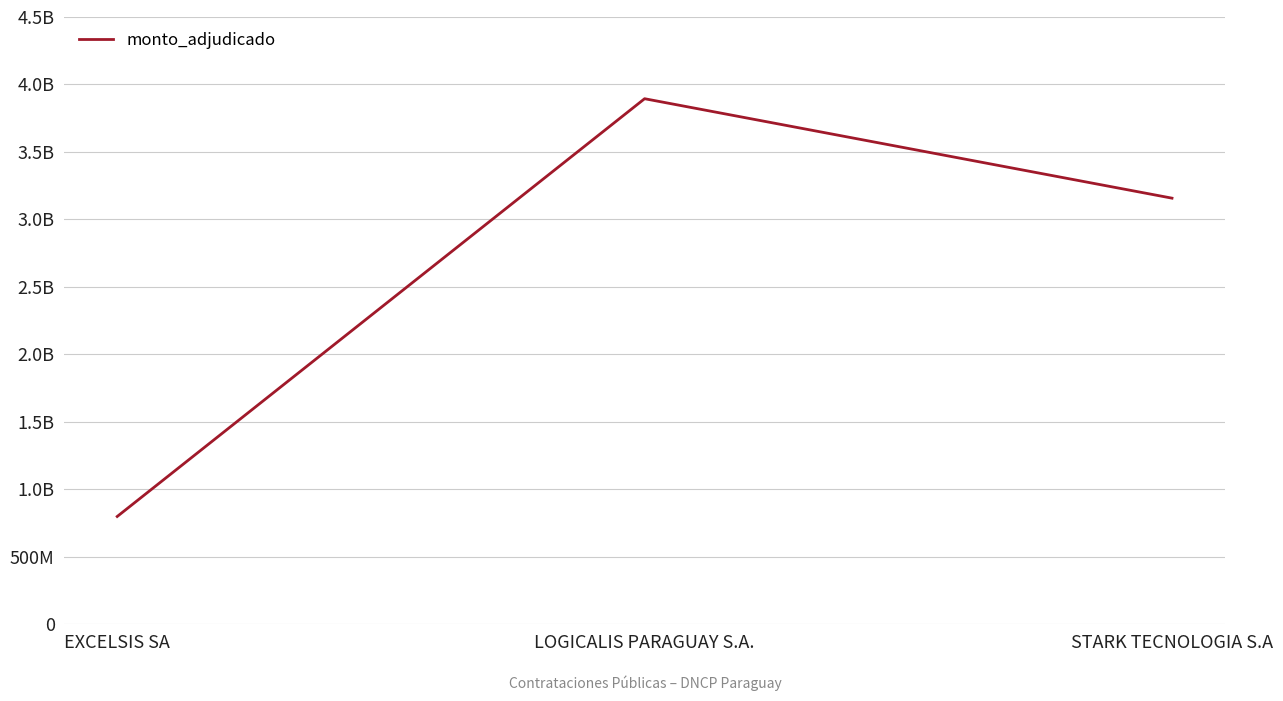

What is the difference between the values at LOGICALIS PARAGUAY S.A. and EXCELSIS SA?

3095698000